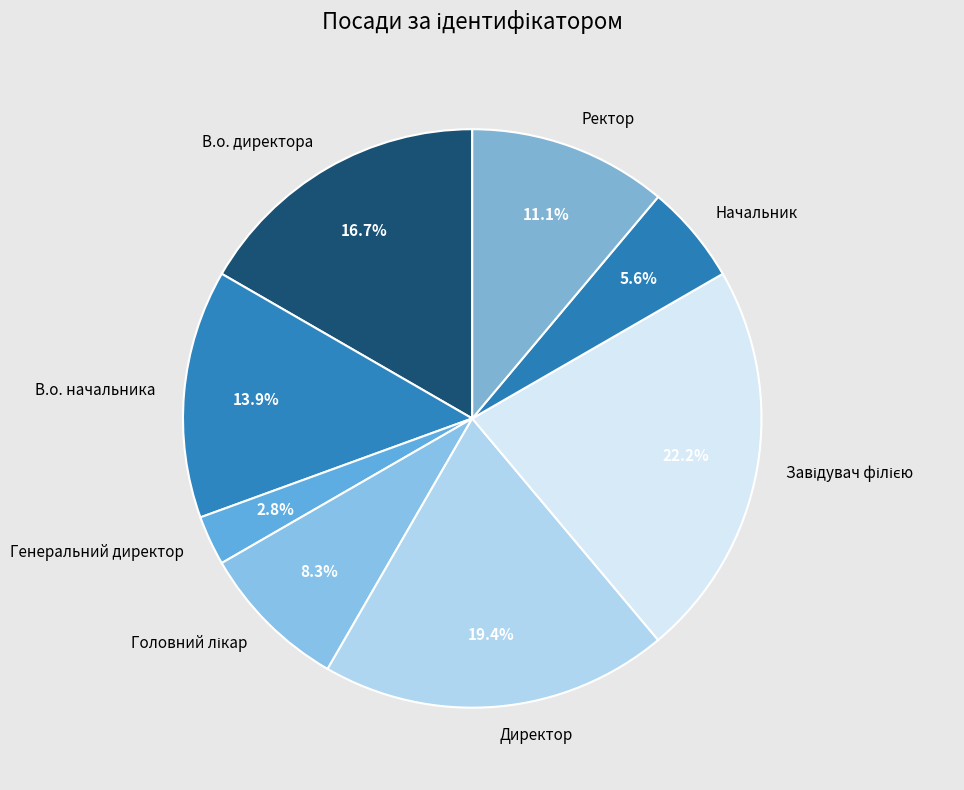

What portion of the pie excludes В.о. начальника?

86.1%